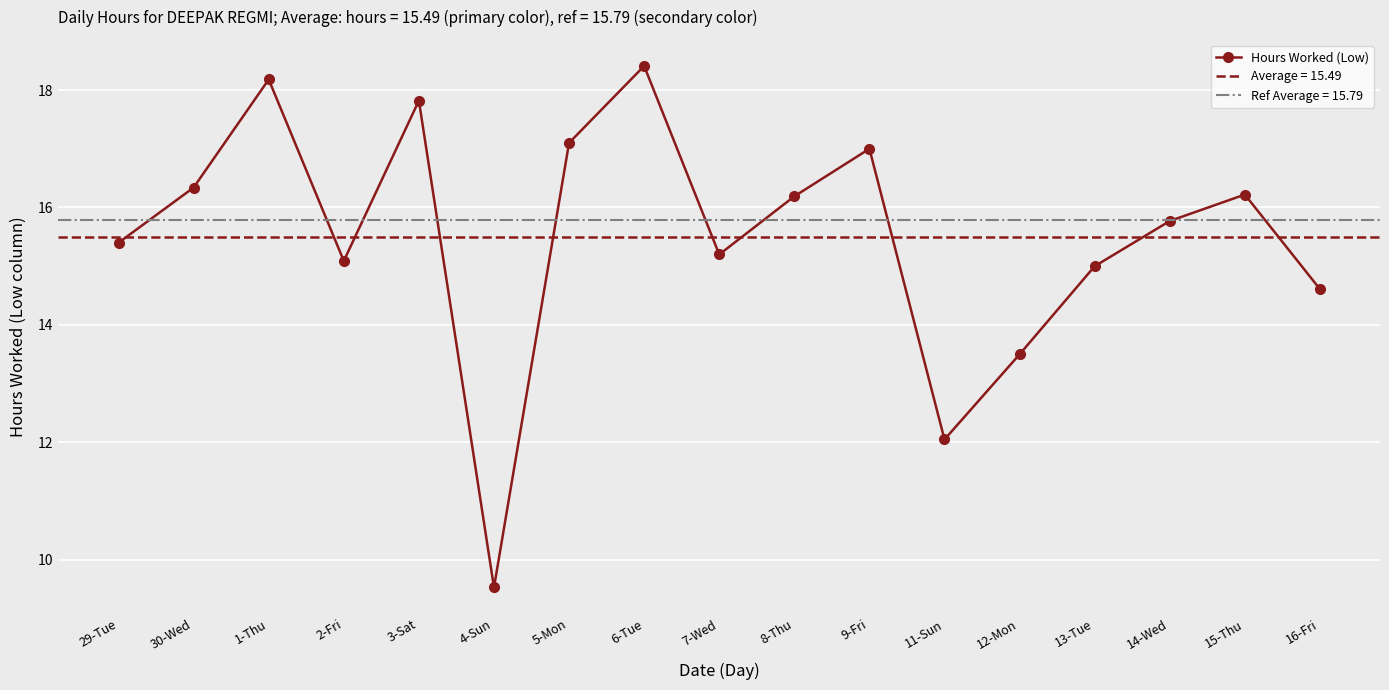

List the labels in order of value, largest first.

6-Tue, 1-Thu, 3-Sat, 5-Mon, 9-Fri, 30-Wed, 15-Thu, 8-Thu, 14-Wed, 29-Tue, 7-Wed, 2-Fri, 13-Tue, 16-Fri, 12-Mon, 11-Sun, 4-Sun